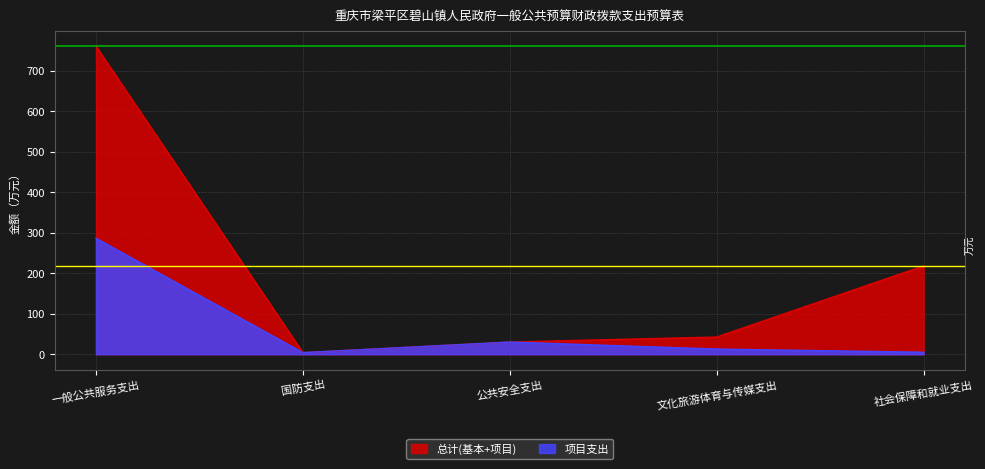

What position from the left is 文化旅游体育与传媒支出?

4